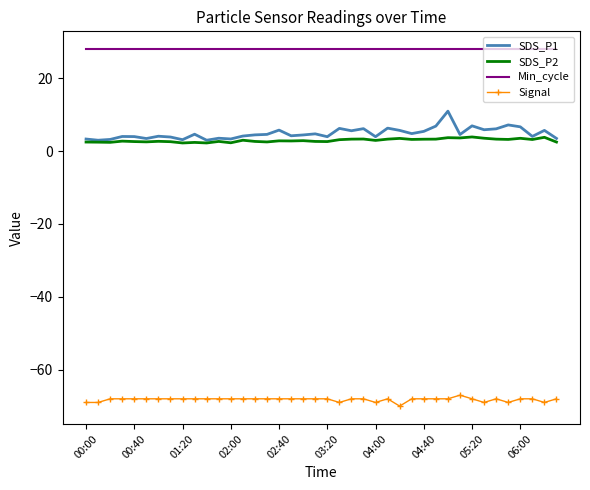

Rank the series by their maximum value, from highest to lowest.

Min_cycle, SDS_P1, SDS_P2, Signal